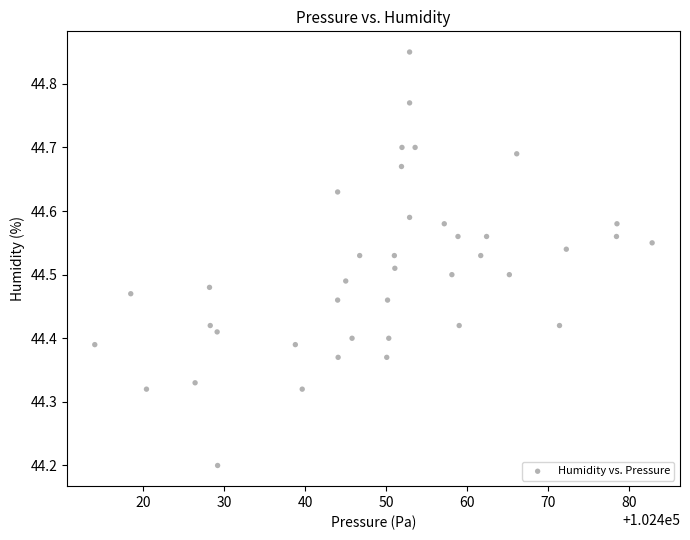

What Y value in the scatter plot is closest to 44?

44.2